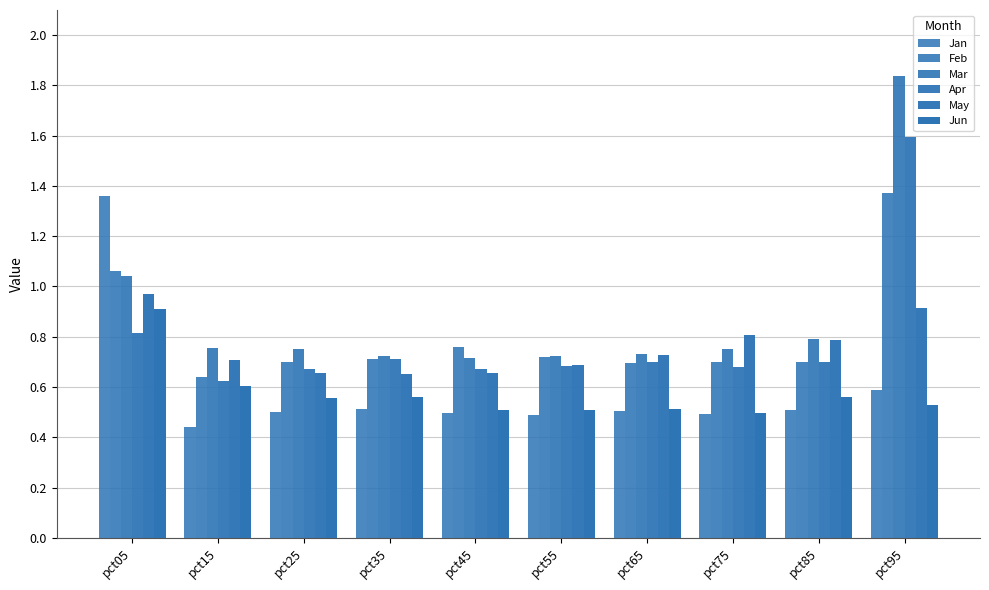

How many bars are there in each group?

6